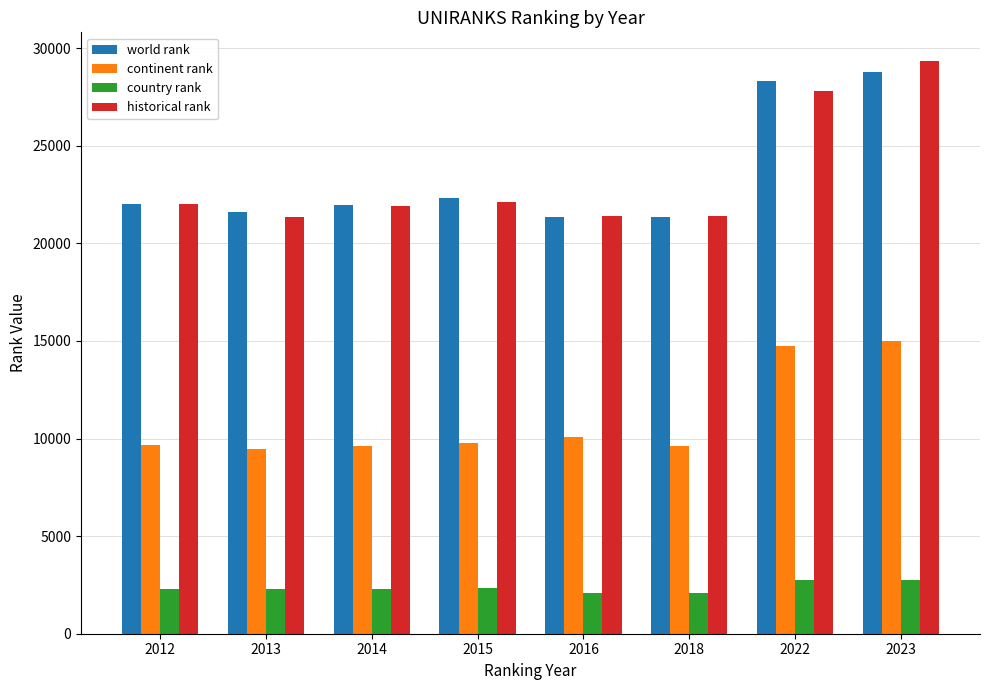

The continent rank series shows 6211.8 at 2012. True or false?

False